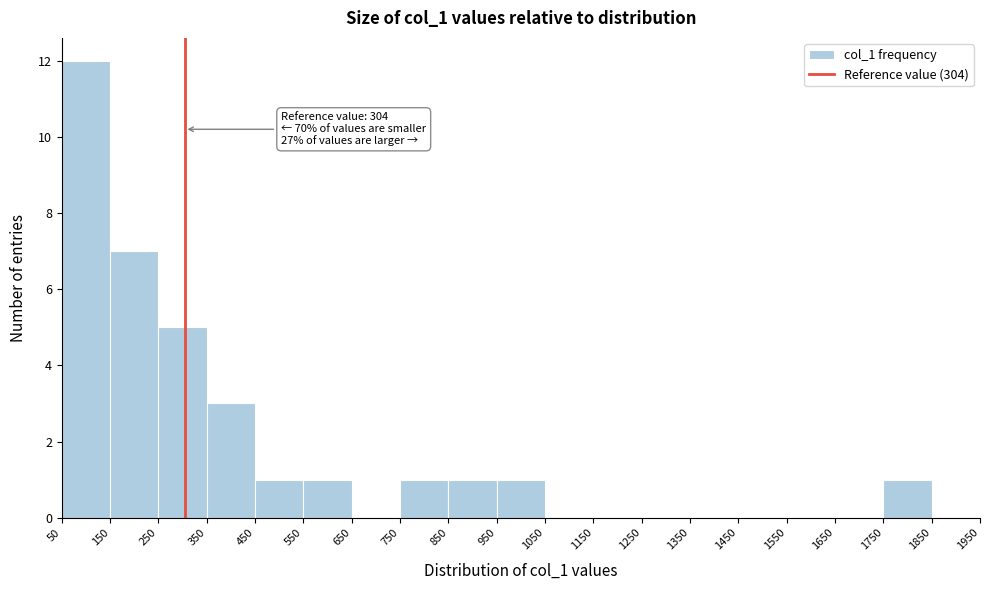

Which range on the x-axis has the tallest bar?

50 to 150